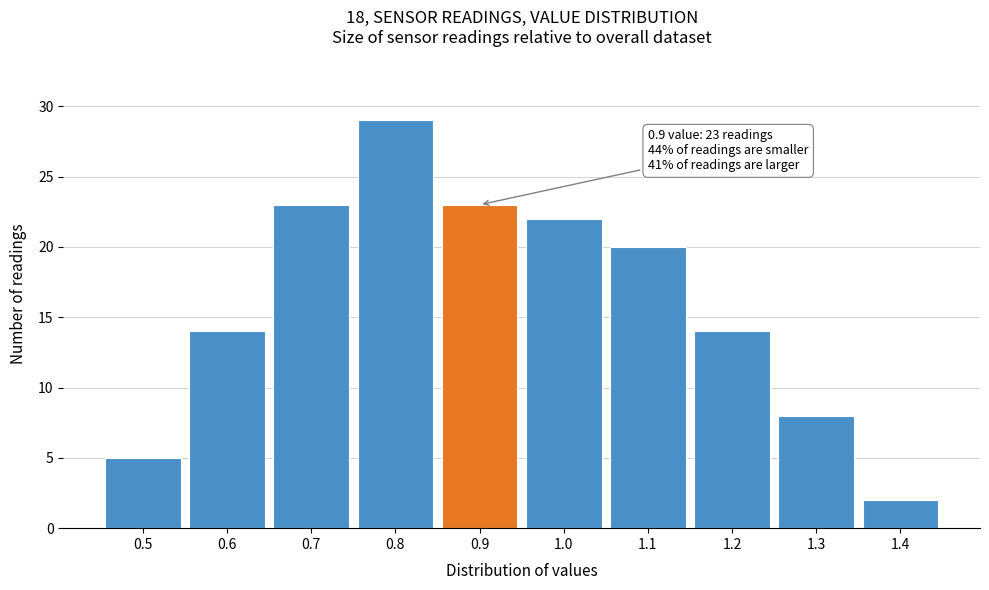

Over which range of the x-axis is the bar tallest?

0.75 to 0.85